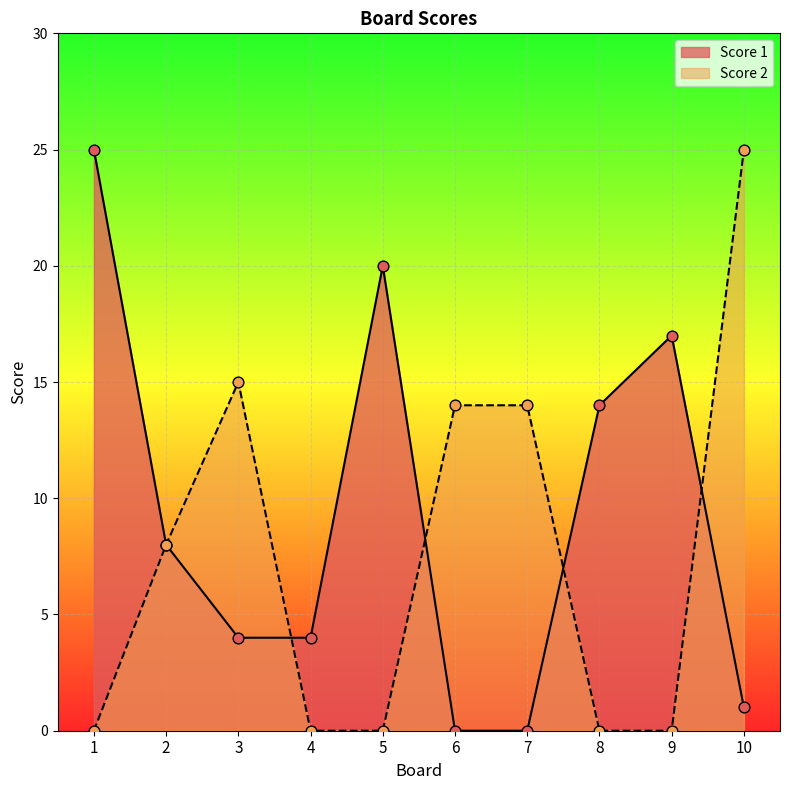

Which series has the widest spread of Y values?

Score 1